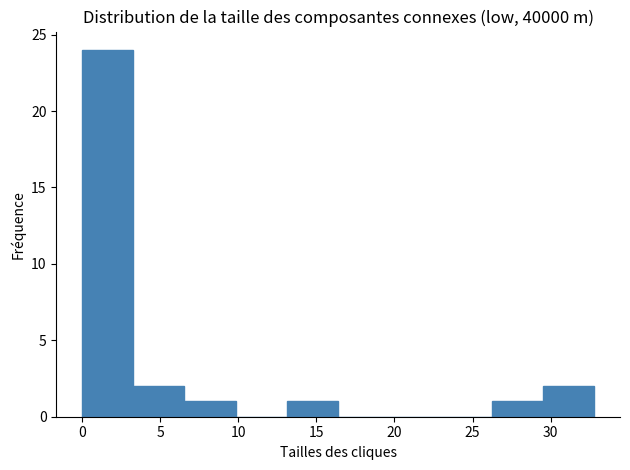

Reading left to right, list every bar in this chart as the range it spans on the x-axis followed by its height. Neither the bar edges nor the heights are printed on the chart, so give them approximately, as read against the axes.

0.0 to 3.5: 24
3.5 to 6.5: 2
6.5 to 10.0: 1
10.0 to 13.0: 0
13.0 to 16.5: 1
16.5 to 19.5: 0
19.5 to 23.0: 0
23.0 to 26.0: 0
26.0 to 29.5: 1
29.5 to 33.0: 2